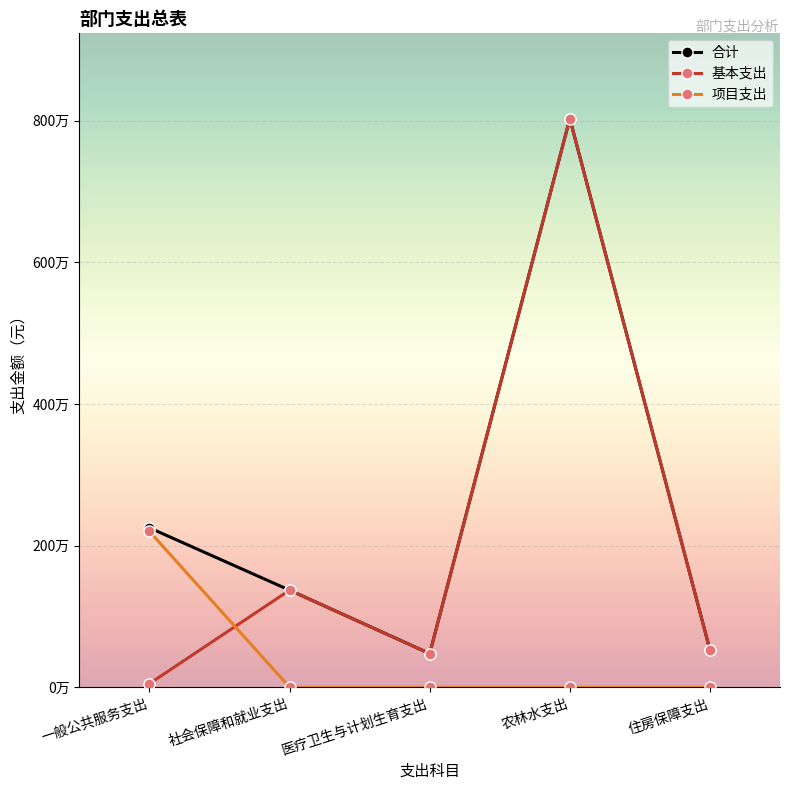

What is the greatest value displayed?

8028171.6